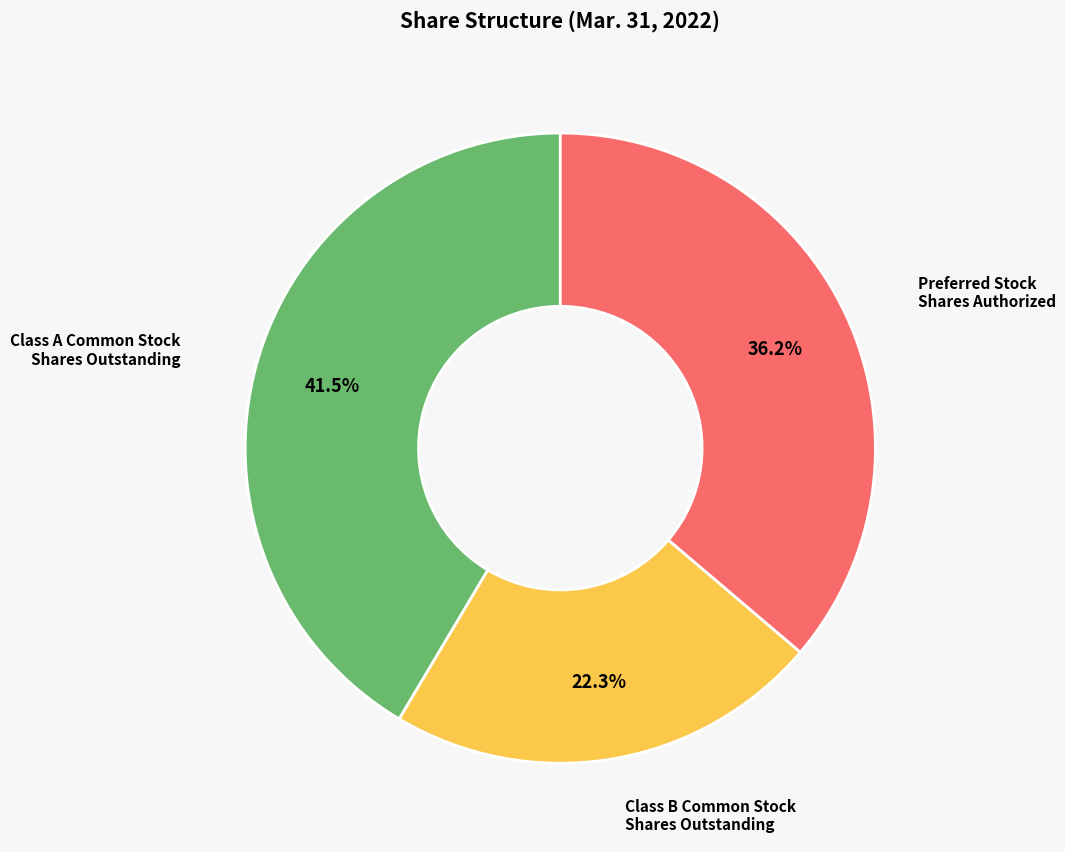

How many segments does this pie chart have?

3